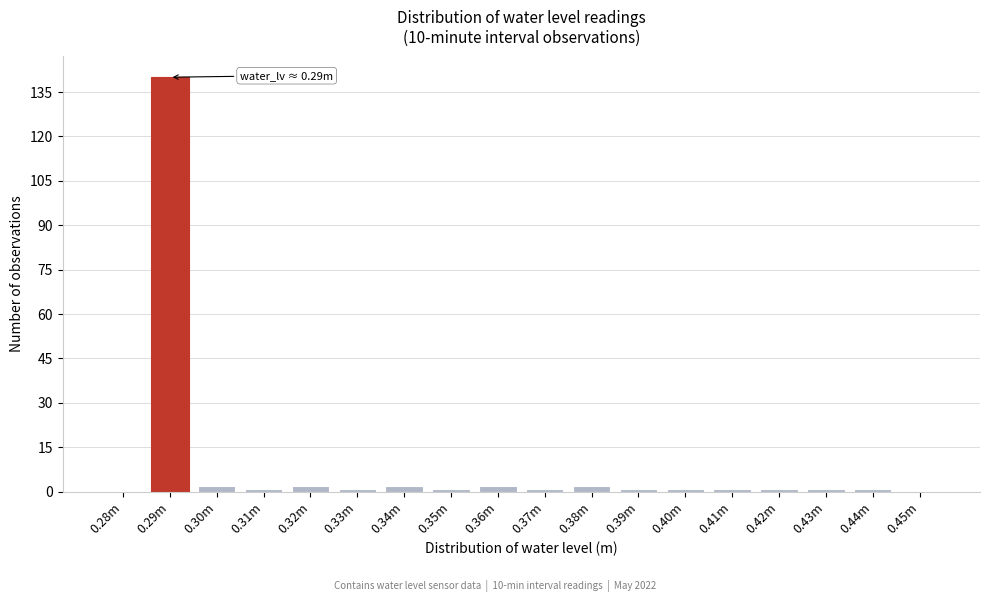

Reading left to right, what are all the values shown in this chart?

0.28m=0	0.29m=140	0.30m=2	0.31m=1	0.32m=2	0.33m=1	0.34m=2	0.35m=1	0.36m=2	0.37m=1	0.38m=2	0.39m=1	0.40m=1	0.41m=1	0.42m=1	0.43m=1	0.44m=1	0.45m=0